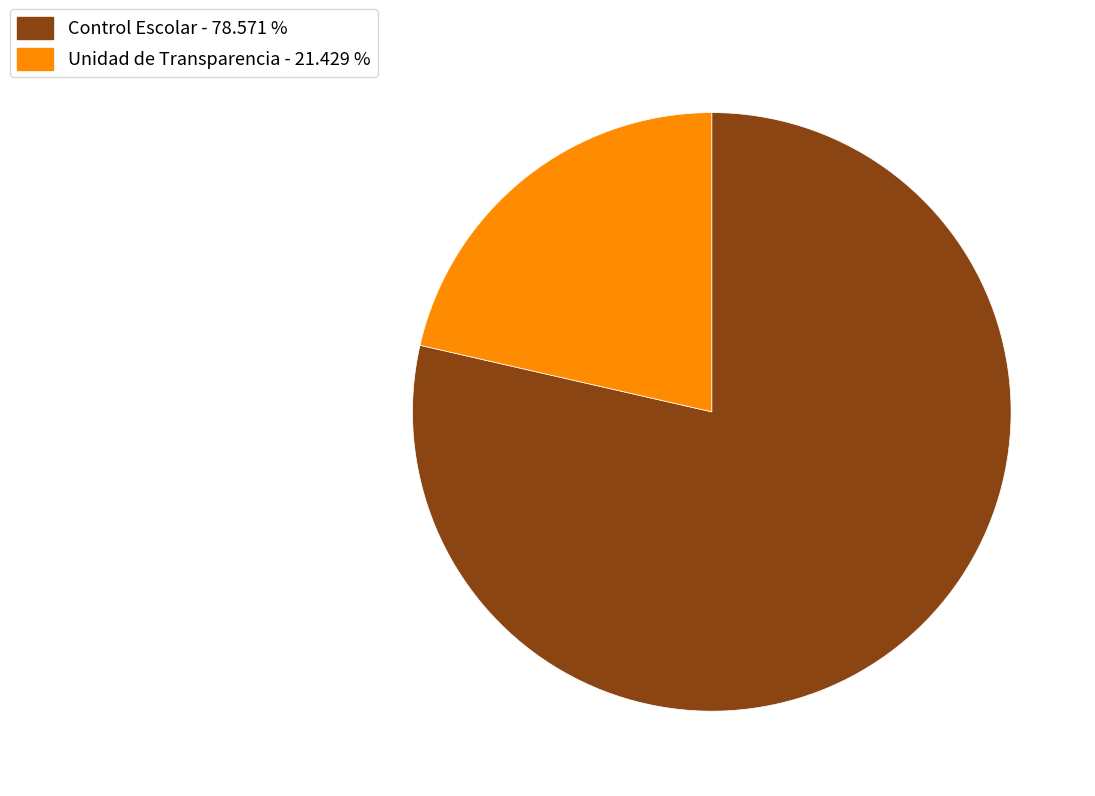

Is it true that Unidad de Transparencia is 12% of the pie?

False